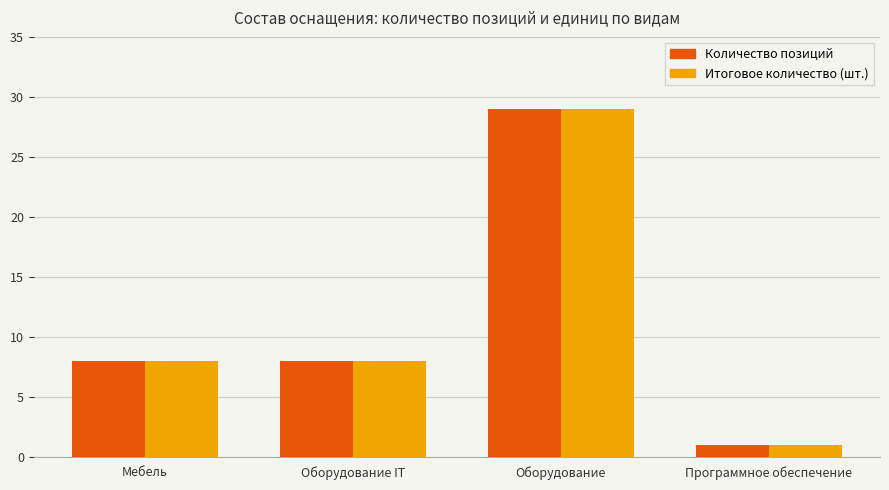

At how many categories does at least one series exceed 28?

1